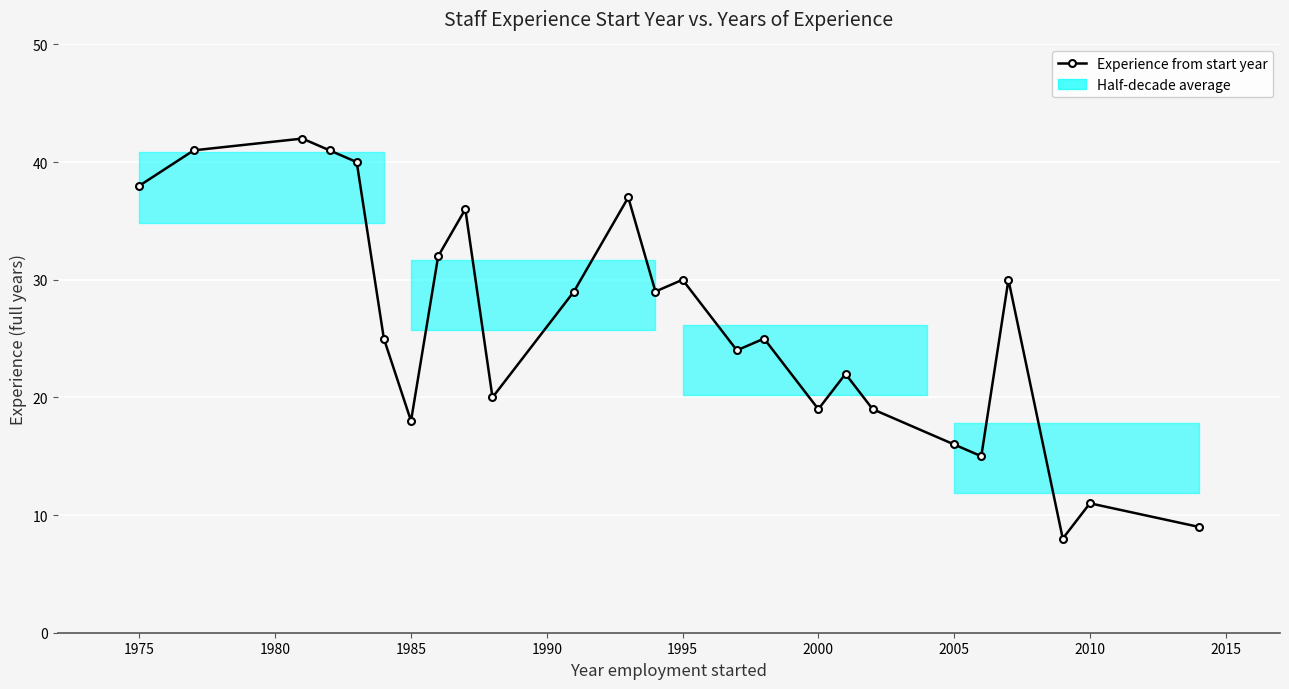

What is the smallest value displayed?

8